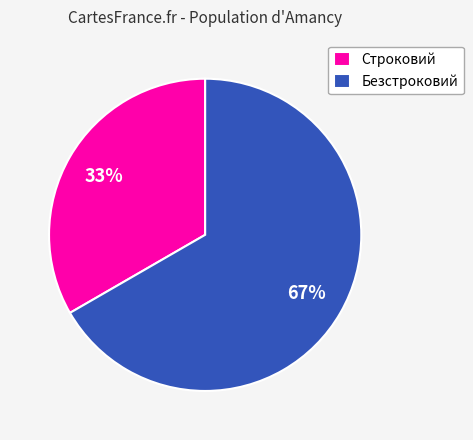

What is the ratio of the value at Строковий to the value at Безстроковий?

0.5